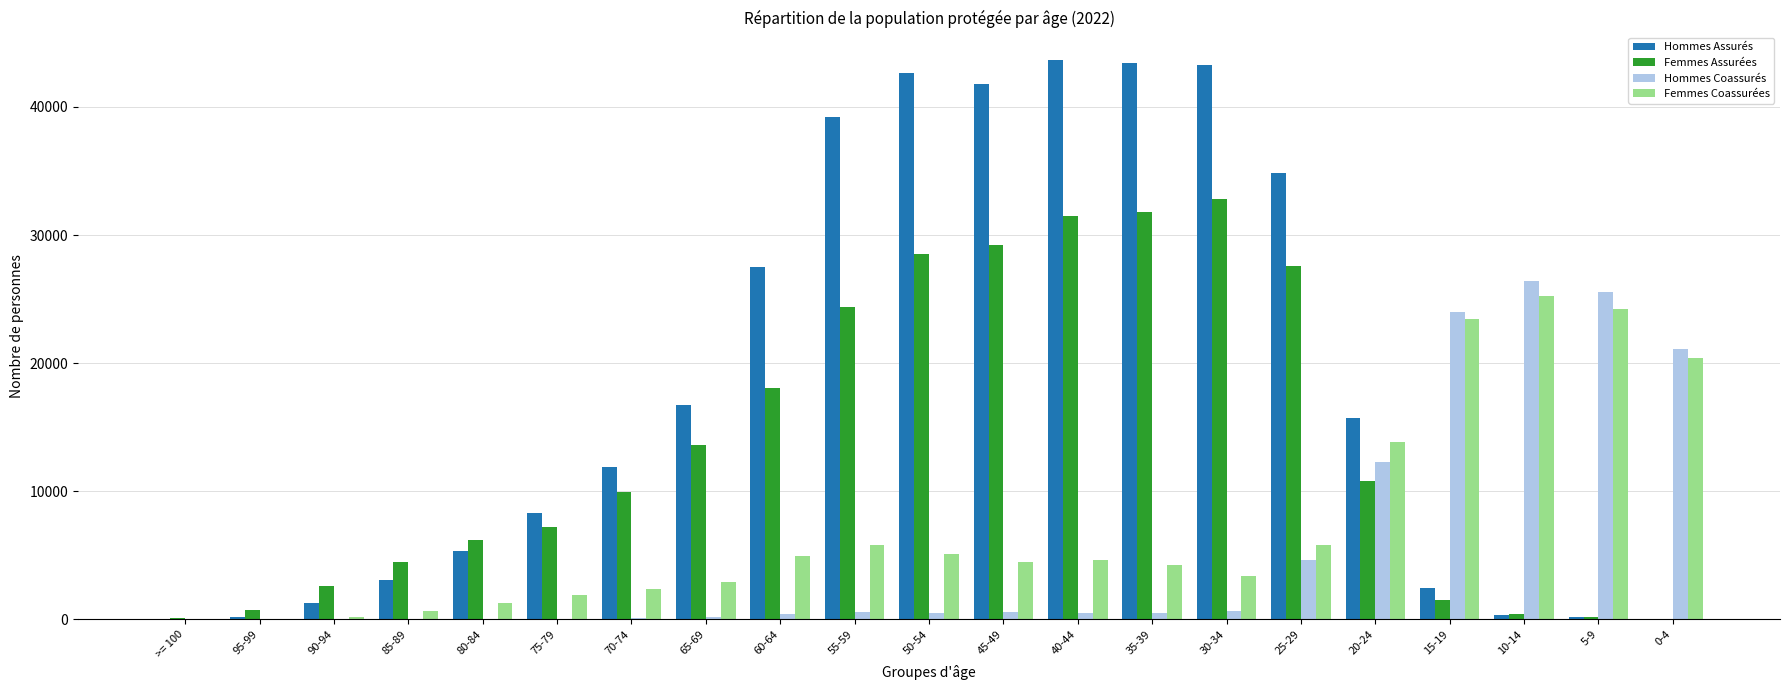

What is the approximate value of Femmes Coassurées at 85-89?

612.7